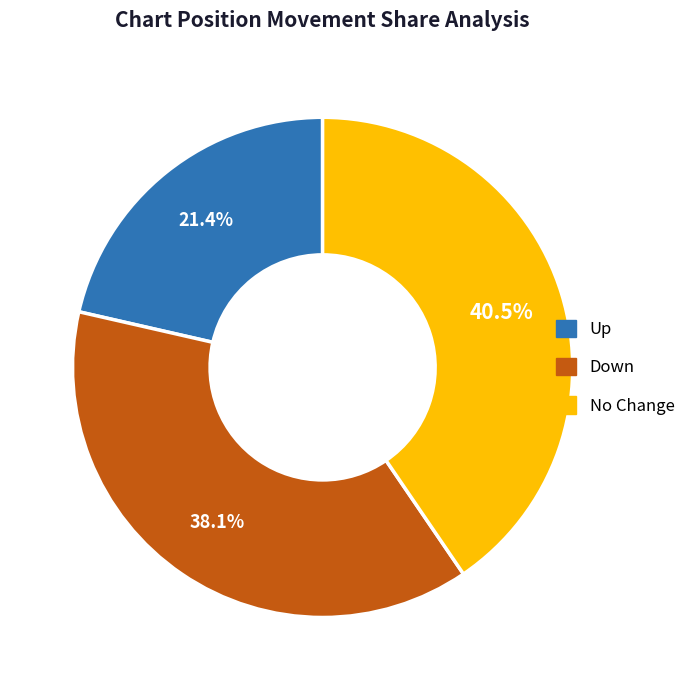

Is there a majority slice in this chart?

No